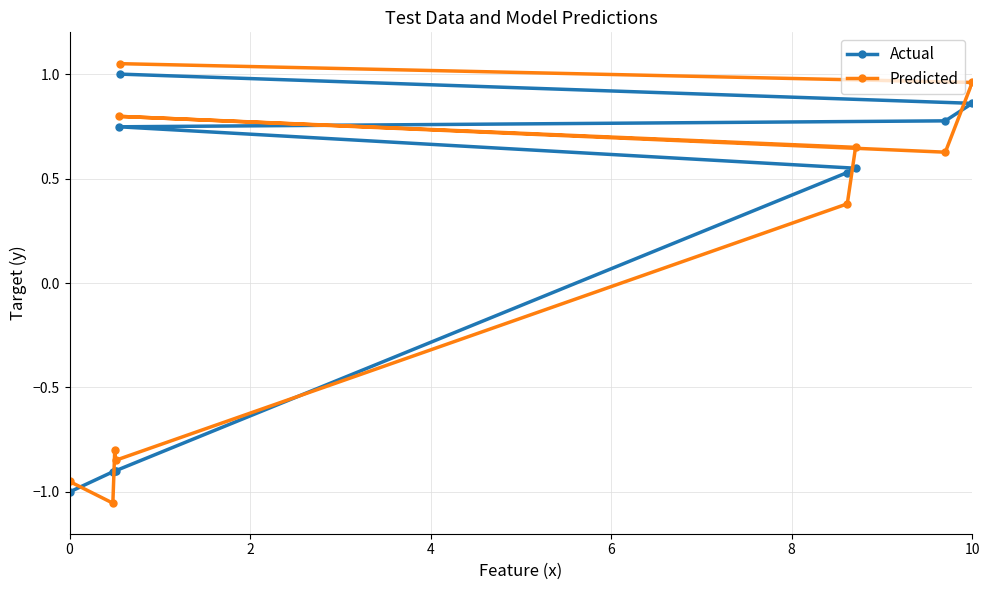

What is the difference between the maximum and minimum values in the Predicted series?

2.1